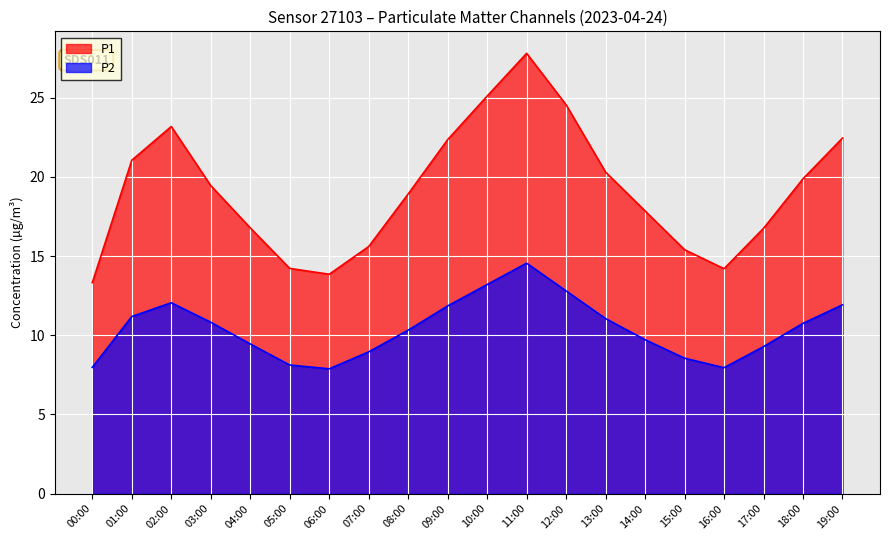

What is the average value of the P1 series?

19.1